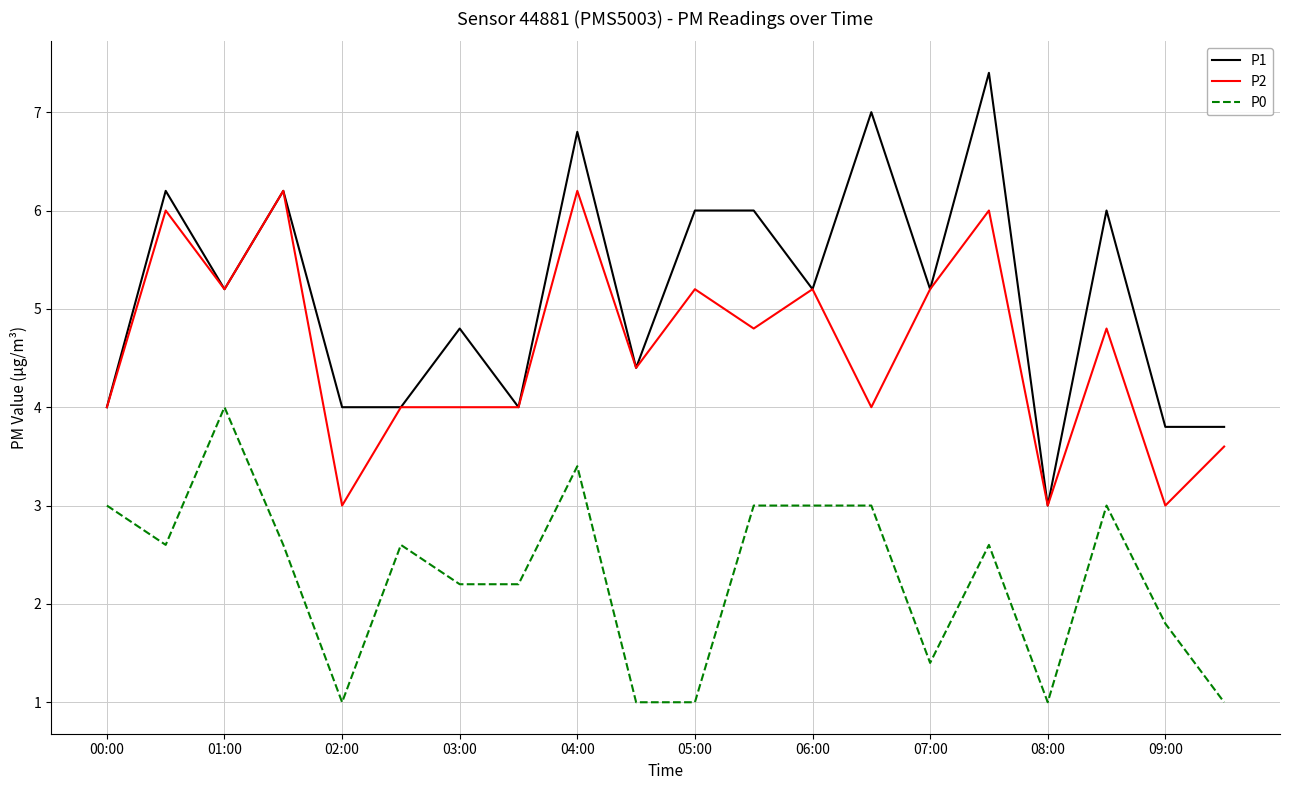

Rank the series by their average value, from highest to lowest.

P1, P2, P0